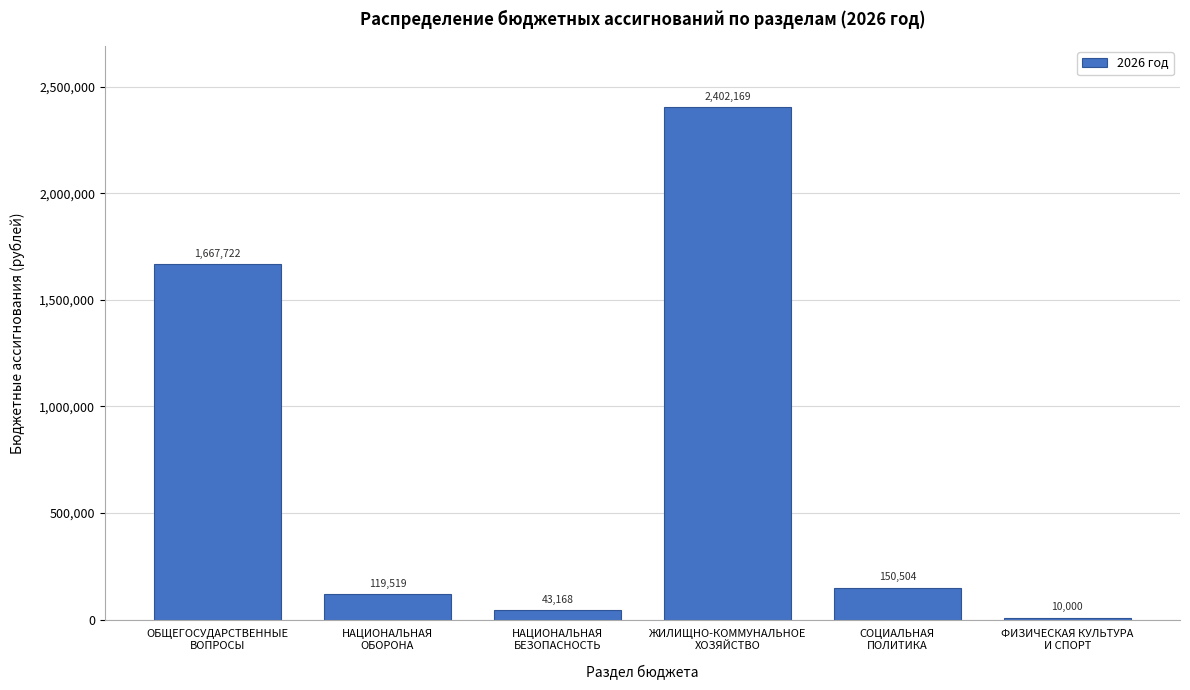

What is the difference between the maximum and minimum values?

2392169.0